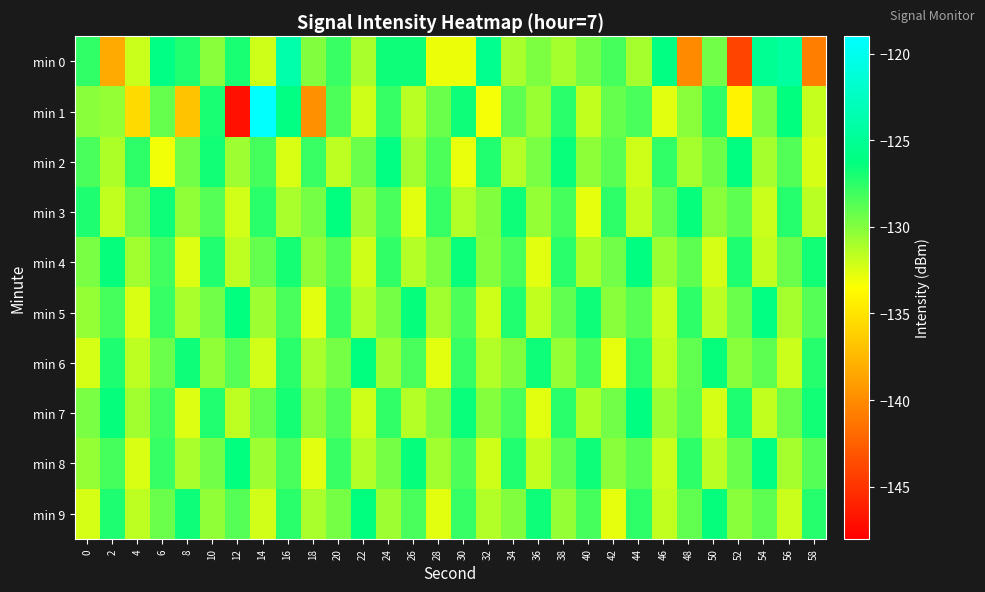

Reading left to right, transcribe all the data shown in this chart.

min 0: 0=-127.7	2=-138.3	4=-132.0	6=-126.0	8=-127.2	10=-130.2	12=-127.0	14=-132.0	16=-123.8	18=-130.0	20=-127.9	22=-131.0	24=-126.6	26=-126.6	28=-133.0	30=-133.0	32=-125.4	34=-131.1	36=-129.8	38=-130.9	40=-129.6	42=-128.2	44=-131.0	46=-126.1	48=-140.1	50=-129.5	52=-144.1	54=-125.2	56=-124.5	58=-140.8
min 1: 0=-130.1	2=-130.5	4=-135.6	6=-129.1	8=-136.8	10=-127.0	12=-147.1	14=-119.2	16=-126.1	18=-139.8	20=-128.5	22=-132.1	24=-127.8	26=-131.5	28=-129.3	30=-126.7	32=-133.2	34=-128.9	36=-130.6	38=-127.4	40=-131.8	42=-129.1	44=-128.4	46=-132.7	48=-130.2	50=-127.6	52=-134.1	54=-129.8	56=-126.3	58=-131.9
min 2: 0=-128.4	2=-131.2	4=-127.6	6=-133.1	8=-129.5	10=-126.8	12=-130.7	14=-128.2	16=-132.4	18=-127.9	20=-131.6	22=-129.3	24=-126.1	26=-130.8	28=-128.5	30=-132.9	32=-127.2	34=-131.4	36=-129.7	38=-126.5	40=-130.3	42=-128.8	44=-132.1	46=-127.7	48=-131.0	50=-129.4	52=-126.2	54=-130.9	56=-128.6	58=-132.3
min 3: 0=-127.1	2=-131.8	4=-129.2	6=-126.6	8=-130.4	10=-128.7	12=-132.2	14=-127.4	16=-131.1	18=-129.6	20=-126.3	22=-130.7	24=-128.4	26=-132.6	28=-127.8	30=-131.3	32=-129.9	34=-126.7	36=-130.5	38=-128.2	40=-132.8	42=-127.5	44=-131.7	46=-129.0	48=-126.4	50=-130.2	52=-128.9	54=-132.0	56=-127.3	58=-131.5
min 4: 0=-129.7	2=-126.4	4=-130.8	6=-128.1	8=-132.5	10=-127.2	12=-131.6	14=-129.1	16=-126.9	18=-130.3	20=-128.6	22=-132.1	24=-127.7	26=-131.4	28=-129.8	30=-126.5	32=-130.0	34=-128.3	36=-132.7	38=-127.4	40=-131.2	42=-129.5	44=-126.2	46=-130.6	48=-128.9	50=-132.3	52=-127.1	54=-131.8	56=-129.2	58=-126.8
min 5: 0=-130.5	2=-128.2	4=-132.4	6=-127.8	8=-131.1	10=-129.5	12=-126.3	14=-130.7	16=-128.4	18=-132.6	20=-127.9	22=-131.3	24=-129.6	26=-126.4	28=-130.8	30=-128.5	32=-132.1	34=-127.2	36=-131.7	38=-129.0	40=-126.7	42=-130.2	44=-128.8	46=-132.0	48=-127.6	50=-131.5	52=-129.3	54=-126.1	56=-130.9	58=-128.7
min 6: 0=-132.3	2=-127.1	4=-131.6	6=-129.2	8=-126.6	10=-130.4	12=-128.7	14=-132.2	16=-127.4	18=-131.1	20=-129.6	22=-126.3	24=-130.7	26=-128.4	28=-132.6	30=-127.8	32=-131.3	34=-129.9	36=-126.7	38=-130.5	40=-128.2	42=-132.8	44=-127.5	46=-131.7	48=-129.0	50=-126.4	52=-130.2	54=-128.9	56=-132.0	58=-127.3
min 7: 0=-129.7	2=-126.4	4=-130.8	6=-128.1	8=-132.5	10=-127.2	12=-131.6	14=-129.1	16=-126.9	18=-130.3	20=-128.6	22=-132.1	24=-127.7	26=-131.4	28=-129.8	30=-126.5	32=-130.0	34=-128.3	36=-132.7	38=-127.4	40=-131.2	42=-129.5	44=-126.2	46=-130.6	48=-128.9	50=-132.3	52=-127.1	54=-131.8	56=-129.2	58=-126.8
min 8: 0=-130.5	2=-128.2	4=-132.4	6=-127.8	8=-131.1	10=-129.5	12=-126.3	14=-130.7	16=-128.4	18=-132.6	20=-127.9	22=-131.3	24=-129.6	26=-126.4	28=-130.8	30=-128.5	32=-132.1	34=-127.2	36=-131.7	38=-129.0	40=-126.7	42=-130.2	44=-128.8	46=-132.0	48=-127.6	50=-131.5	52=-129.3	54=-126.1	56=-130.9	58=-128.7
min 9: 0=-132.3	2=-127.1	4=-131.6	6=-129.2	8=-126.6	10=-130.4	12=-128.7	14=-132.2	16=-127.4	18=-131.1	20=-129.6	22=-126.3	24=-130.7	26=-128.4	28=-132.6	30=-127.8	32=-131.3	34=-129.9	36=-126.7	38=-130.5	40=-128.2	42=-132.8	44=-127.5	46=-131.7	48=-129.0	50=-126.4	52=-130.2	54=-128.9	56=-132.0	58=-127.3